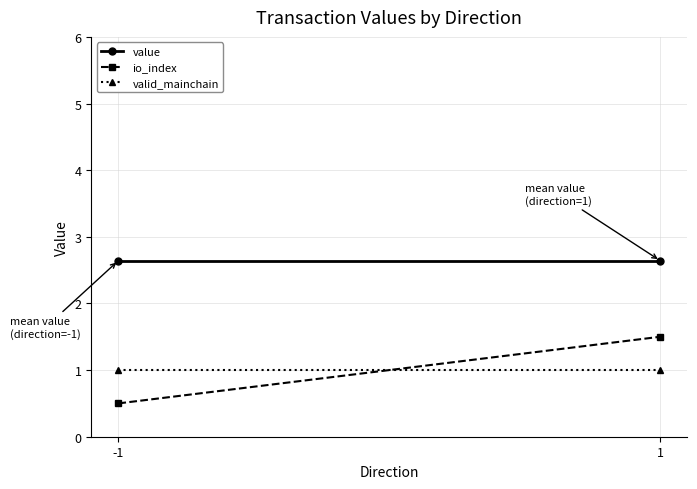

Which series has the largest range (max minus min)?

io_index